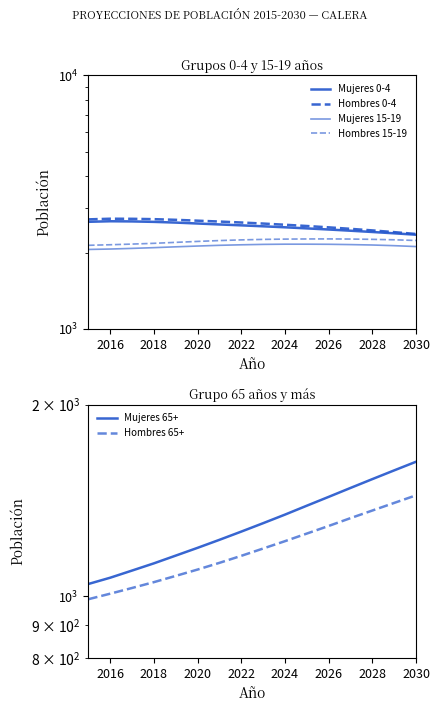

At 2024, list the series in order from smallest to largest.

Hombres 65+, Mujeres 65+, Mujeres 15-19, Hombres 15-19, Mujeres 0-4, Hombres 0-4